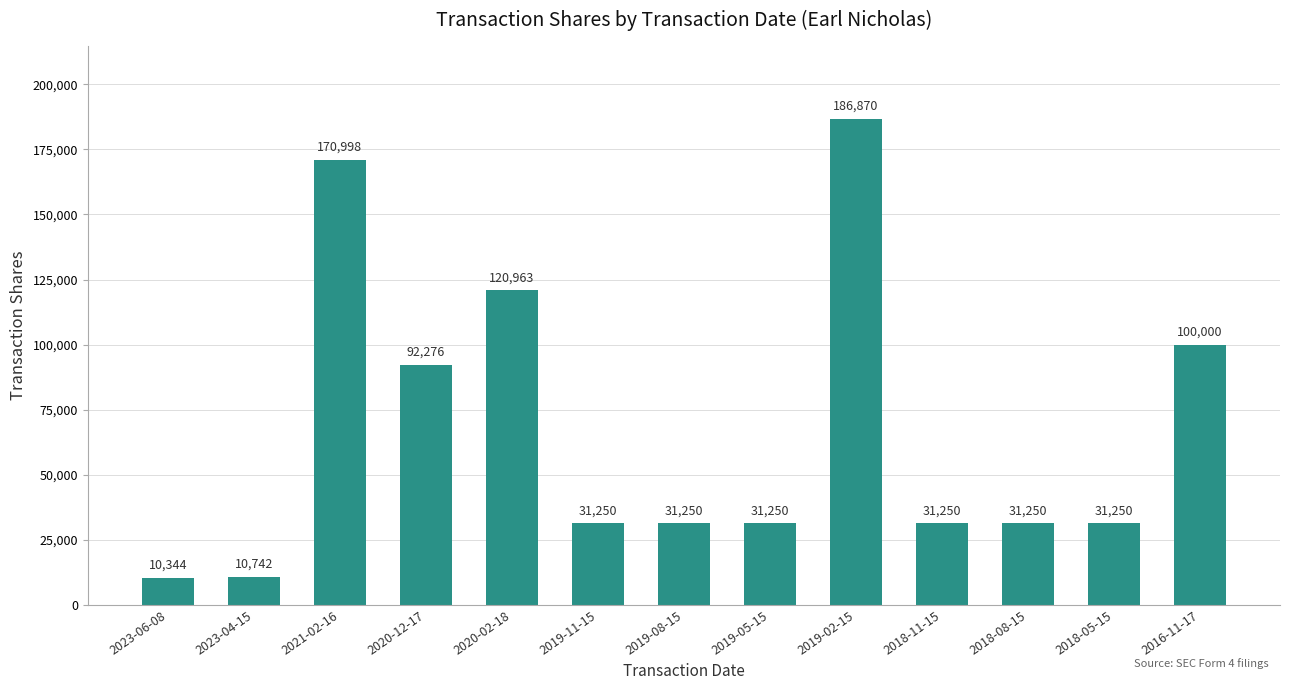

Reading left to right, list all the values displayed in this chart.

10344	10742	170998	92276	120963	31250	31250	31250	186870	31250	31250	31250	100000